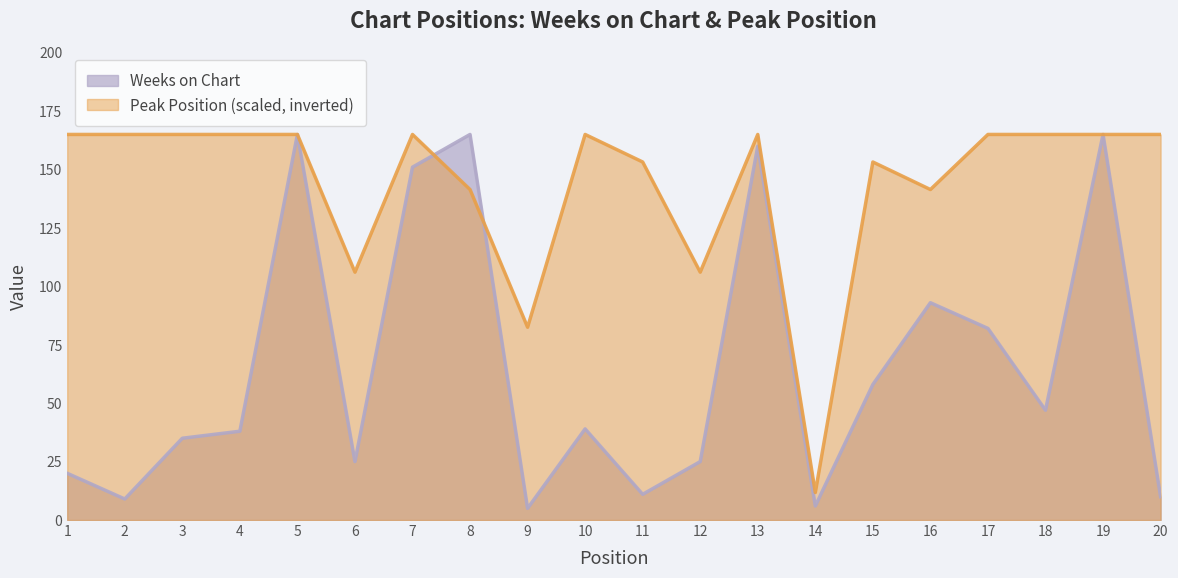

What are all the series names shown in the legend?

Weeks on Chart, Peak Position (scaled, inverted)